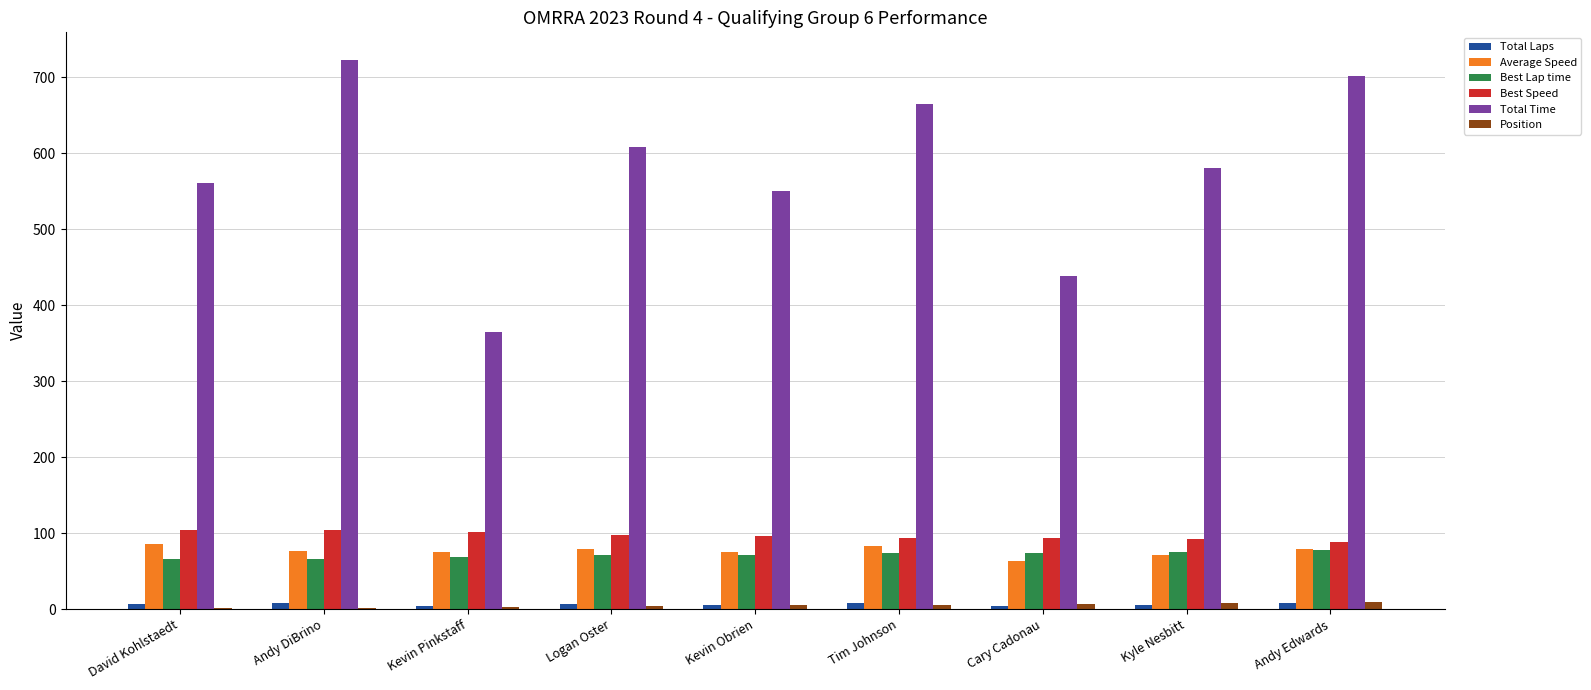

Are the bars grouped side by side (vs. stacked)?

Yes